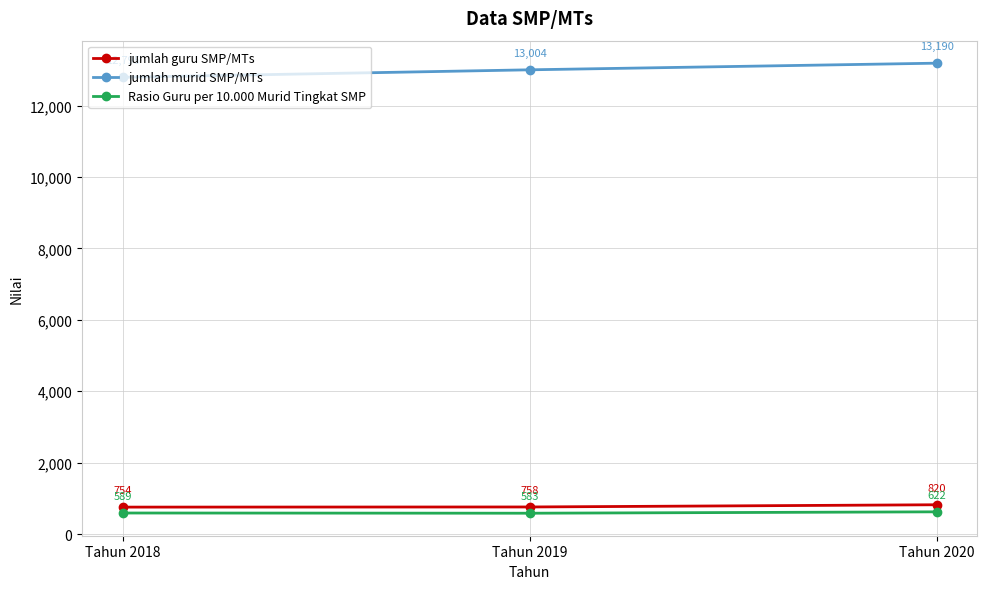

Is it true that Rasio Guru per 10.000 Murid Tingkat SMP equals 583 at Tahun 2019?

True